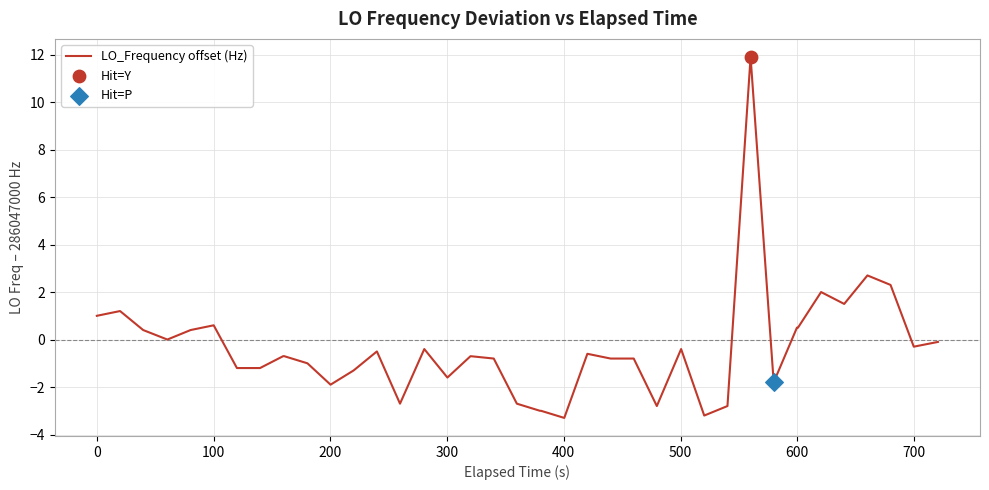

What is the difference between the maximum and minimum values?

15.2